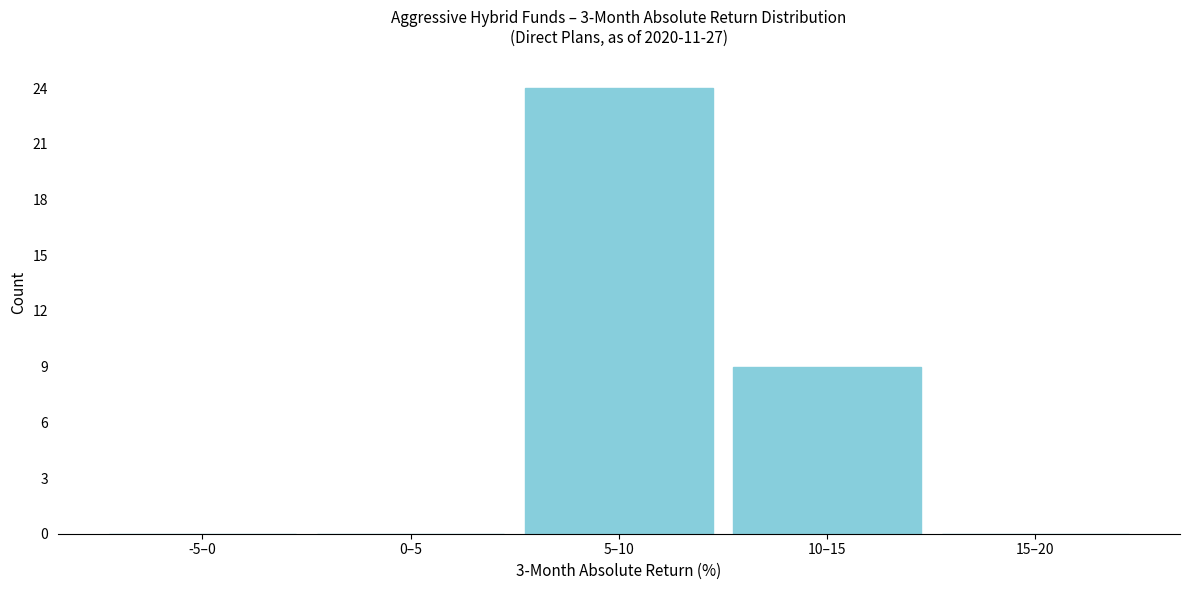

Reading right to left, list all the values displayed in this chart.

15–20=0	10–15=9	5–10=24	0–5=0	-5–0=0